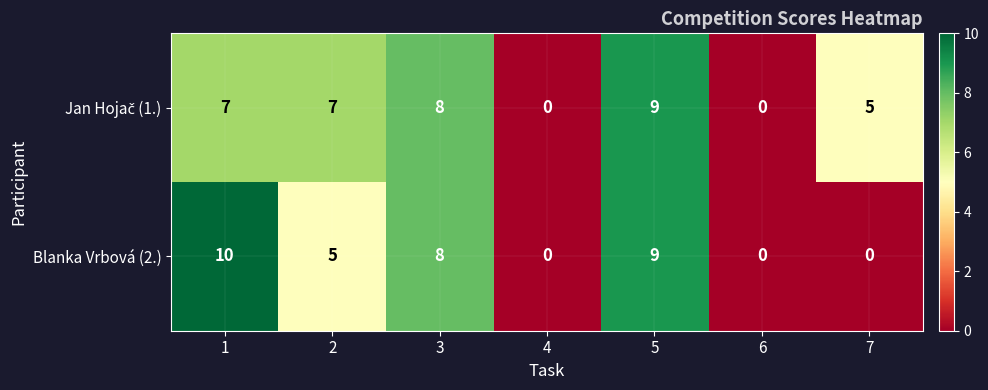

The Blanka Vrbová (2.) series shows 0 at 7. True or false?

True